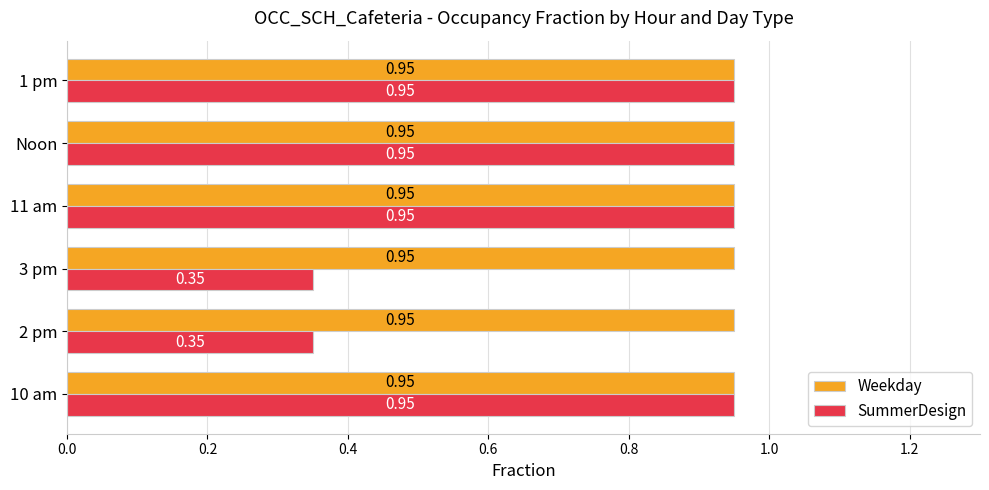

What is the total value across all series at 11 am?

1.9